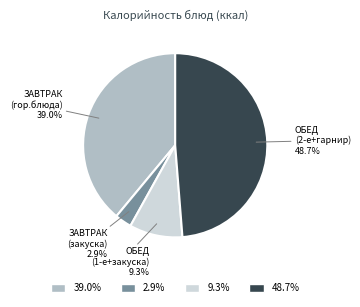

Does any single category account for the majority?

No